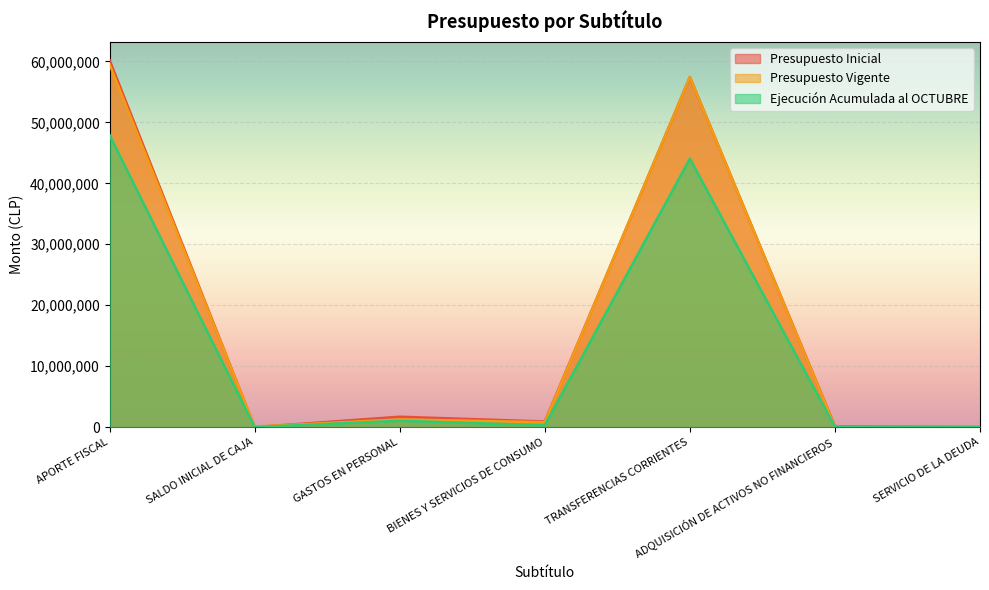

Reading left to right, transcribe all the data shown in this chart.

Presupuesto Inicial: APORTE FISCAL=60200395	SALDO INICIAL DE CAJA=500	GASTOS EN PERSONAL=1701560	BIENES Y SERVICIOS DE CONSUMO=921805	TRANSFERENCIAS CORRIENTES=57437509	ADQUISICIÓN DE ACTIVOS NO FINANCIEROS=139521	SERVICIO DE LA DEUDA=500
Presupuesto Vigente: APORTE FISCAL=59503836	SALDO INICIAL DE CAJA=85305	GASTOS EN PERSONAL=1266577	BIENES Y SERVICIOS DE CONSUMO=806805	TRANSFERENCIAS CORRIENTES=57437509	ADQUISICIÓN DE ACTIVOS NO FINANCIEROS=56783	SERVICIO DE LA DEUDA=21467
Ejecución Acumulada al OCTUBRE: APORTE FISCAL=47903938	SALDO INICIAL DE CAJA=0	GASTOS EN PERSONAL=1040687	BIENES Y SERVICIOS DE CONSUMO=298818	TRANSFERENCIAS CORRIENTES=44040274	ADQUISICIÓN DE ACTIVOS NO FINANCIEROS=38905	SERVICIO DE LA DEUDA=20967